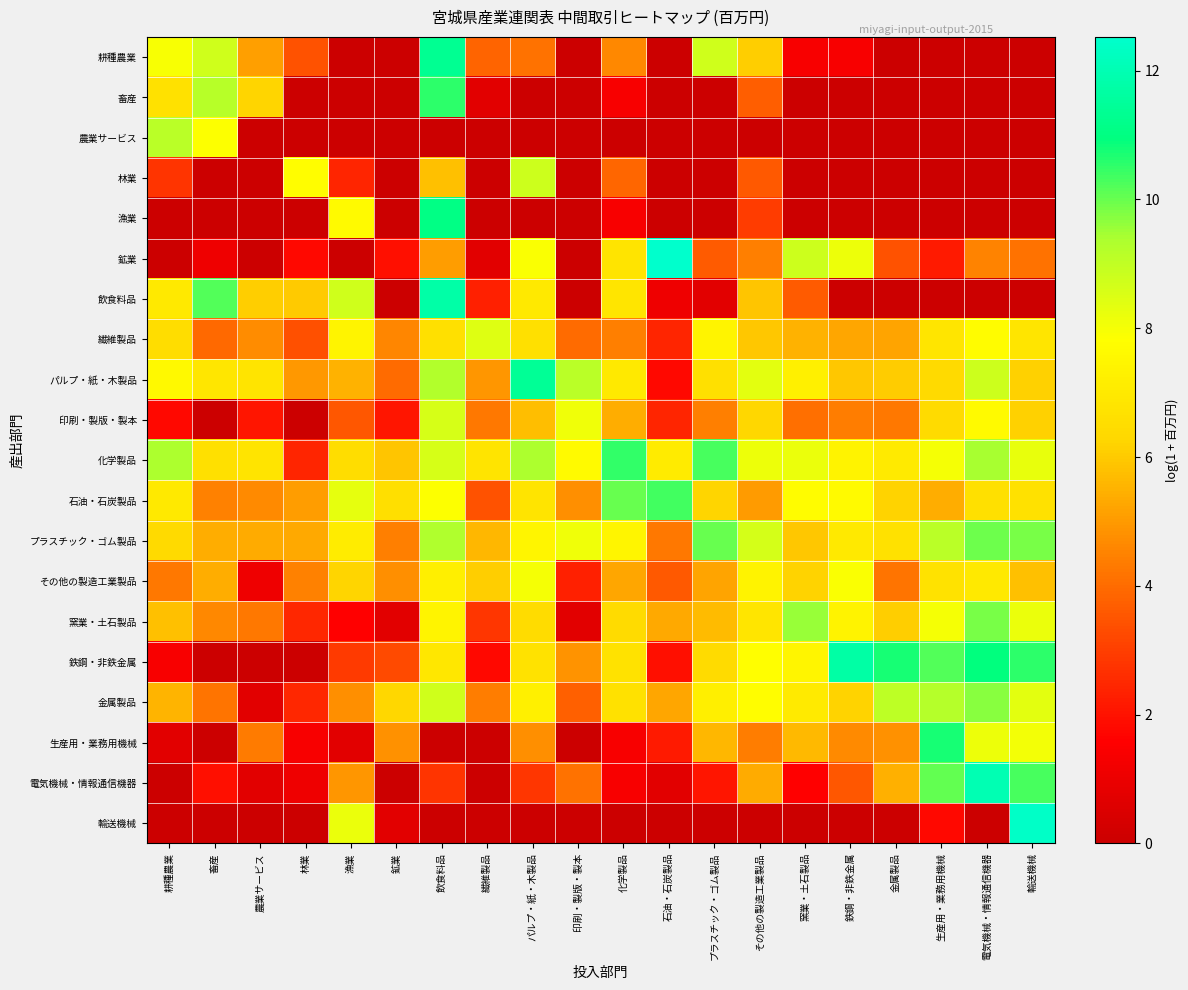

What is the difference between the highest and lowest values at 農業サービス?

6.8